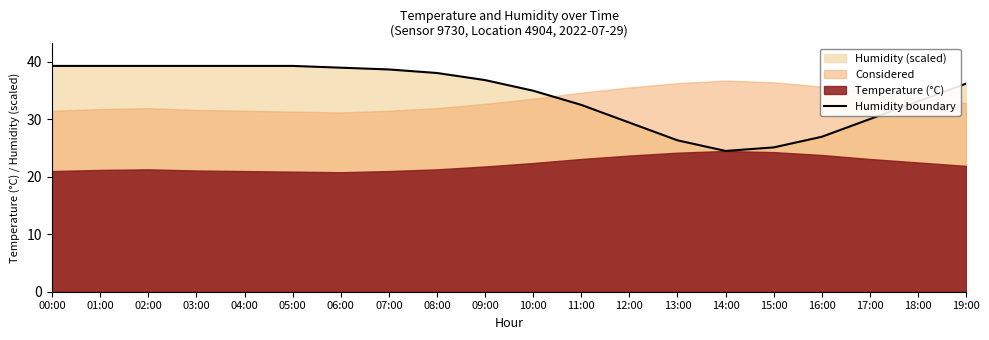

Where is the first local minimum?

14:00